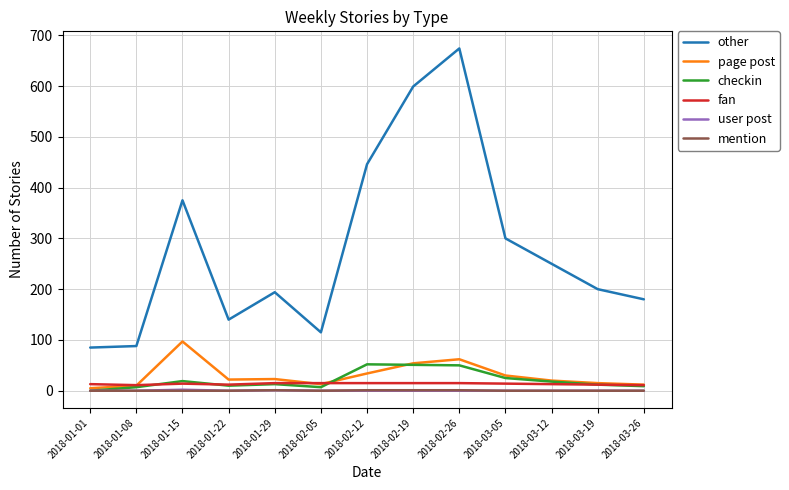

Which series has the largest range (max minus min)?

other